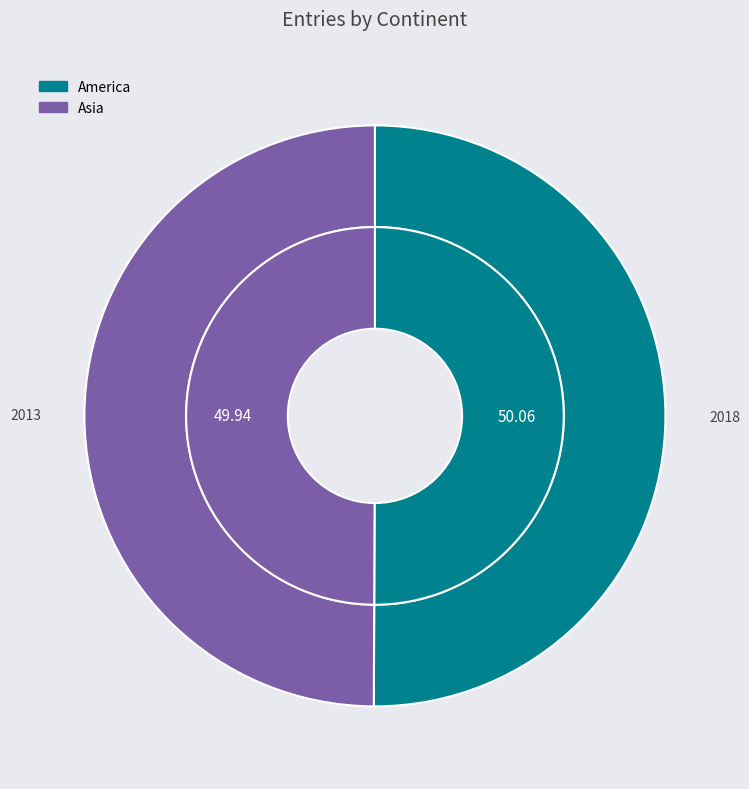

Rank the categories by value from lowest to highest.

Asia, America